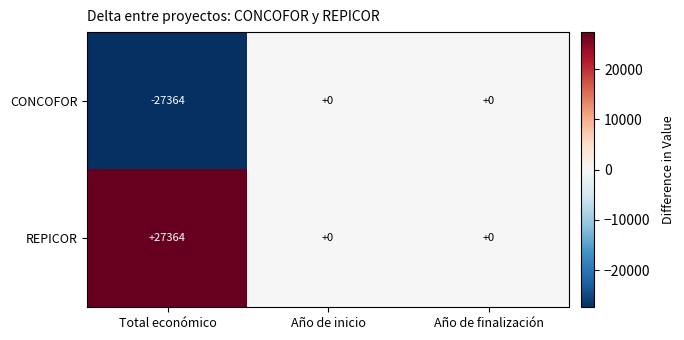

Where is CONCOFOR nearest to the value -13682?

Total económico